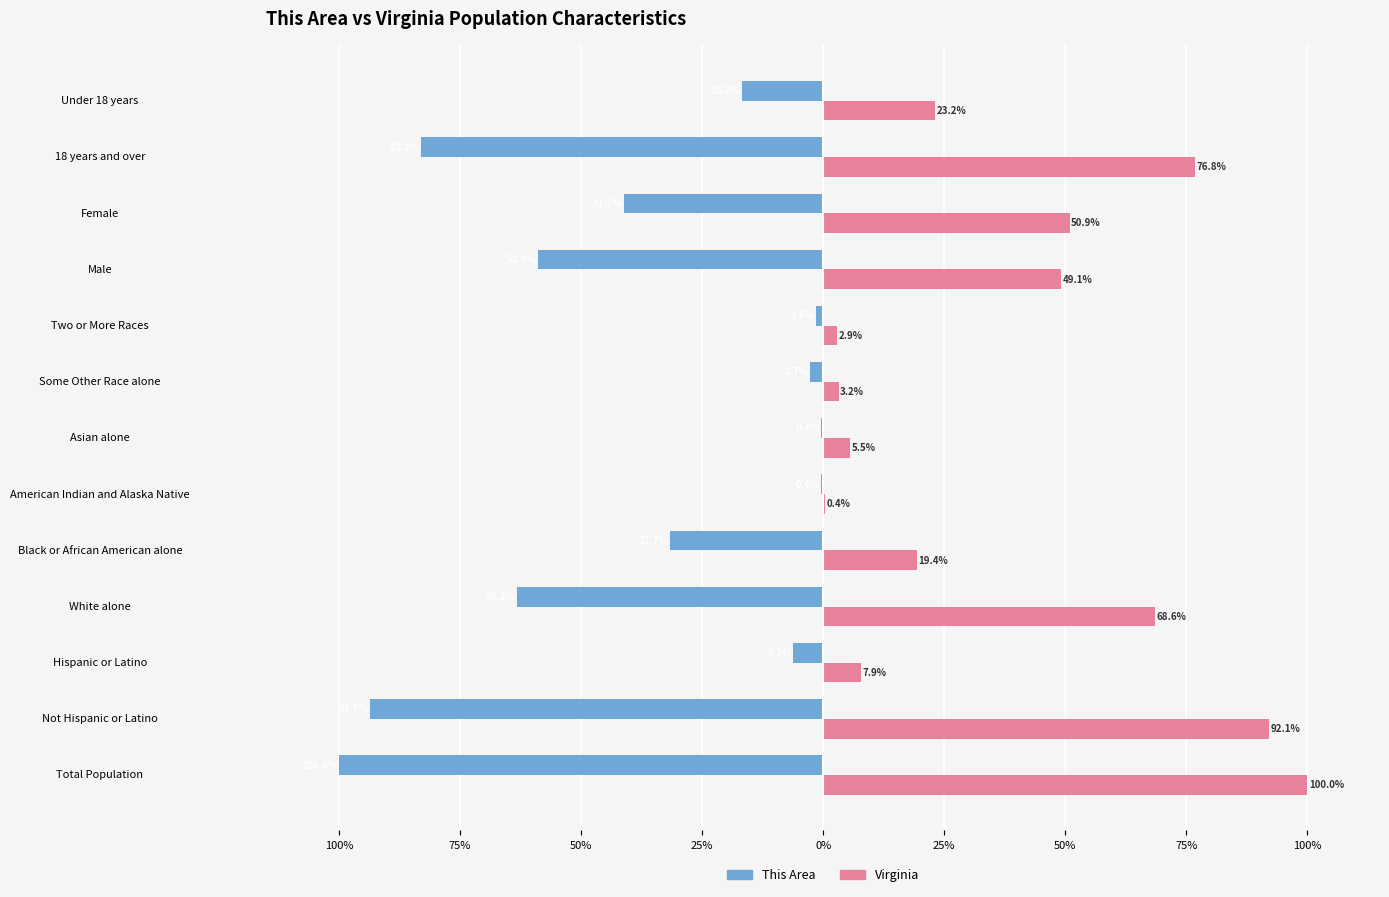

What are all the series names shown in the legend?

This Area, Virginia